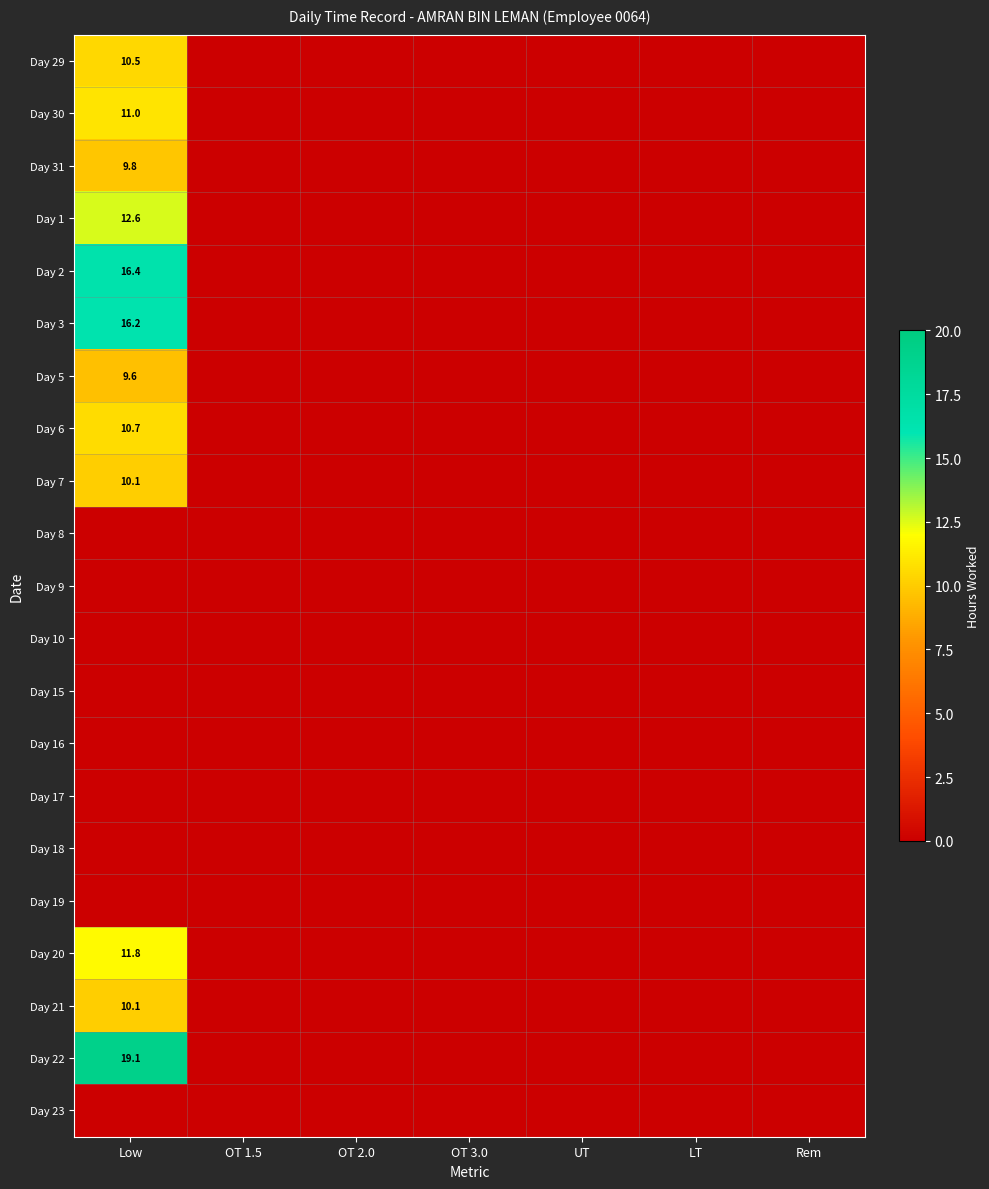

Between OT 1.5 and OT 2.0, which is larger?

OT 1.5